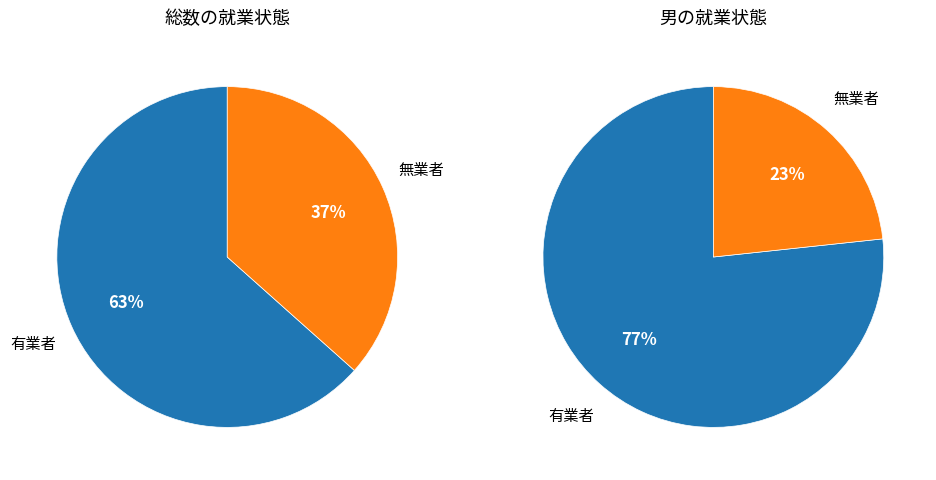

Is it true that 有業者 is 50% of the pie?

False